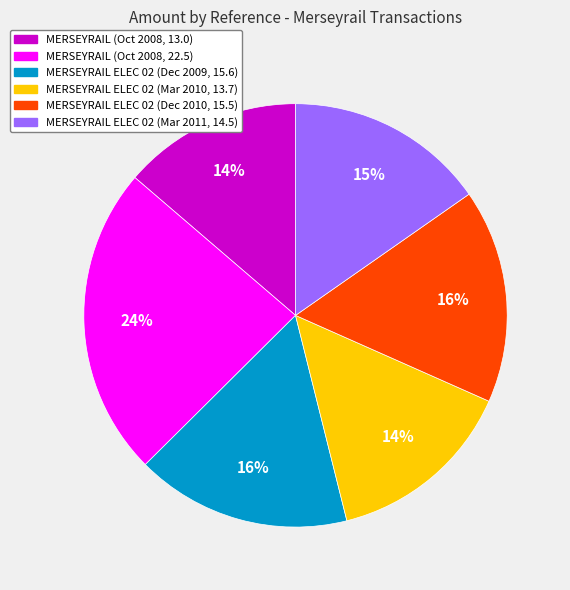

Does any single category account for the majority?

No